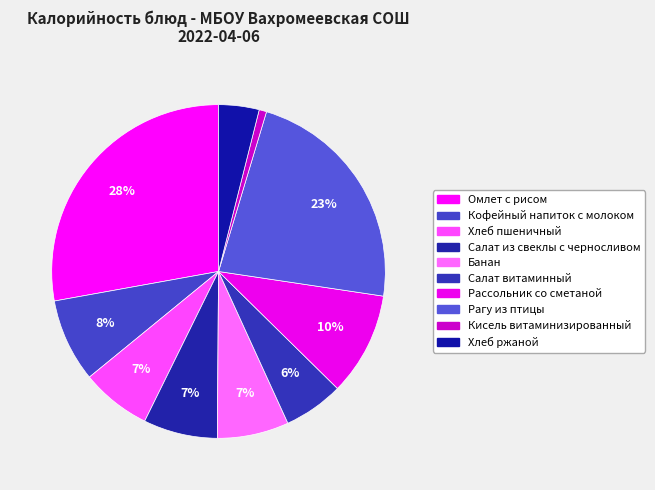

What is the largest slice in the pie chart?

Омлет с рисом